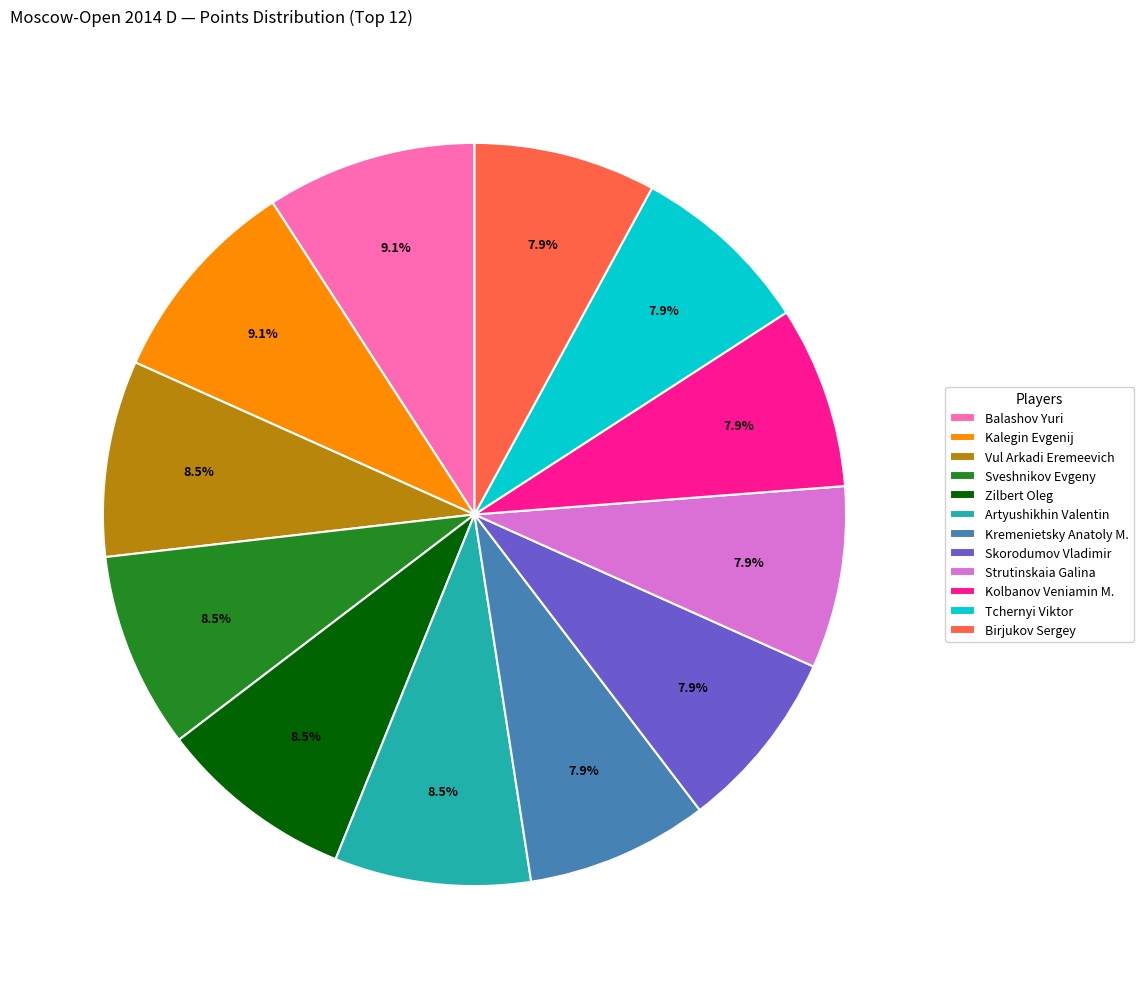

To the nearest percent, what percentage of the pie is Balashov Yuri?

9%